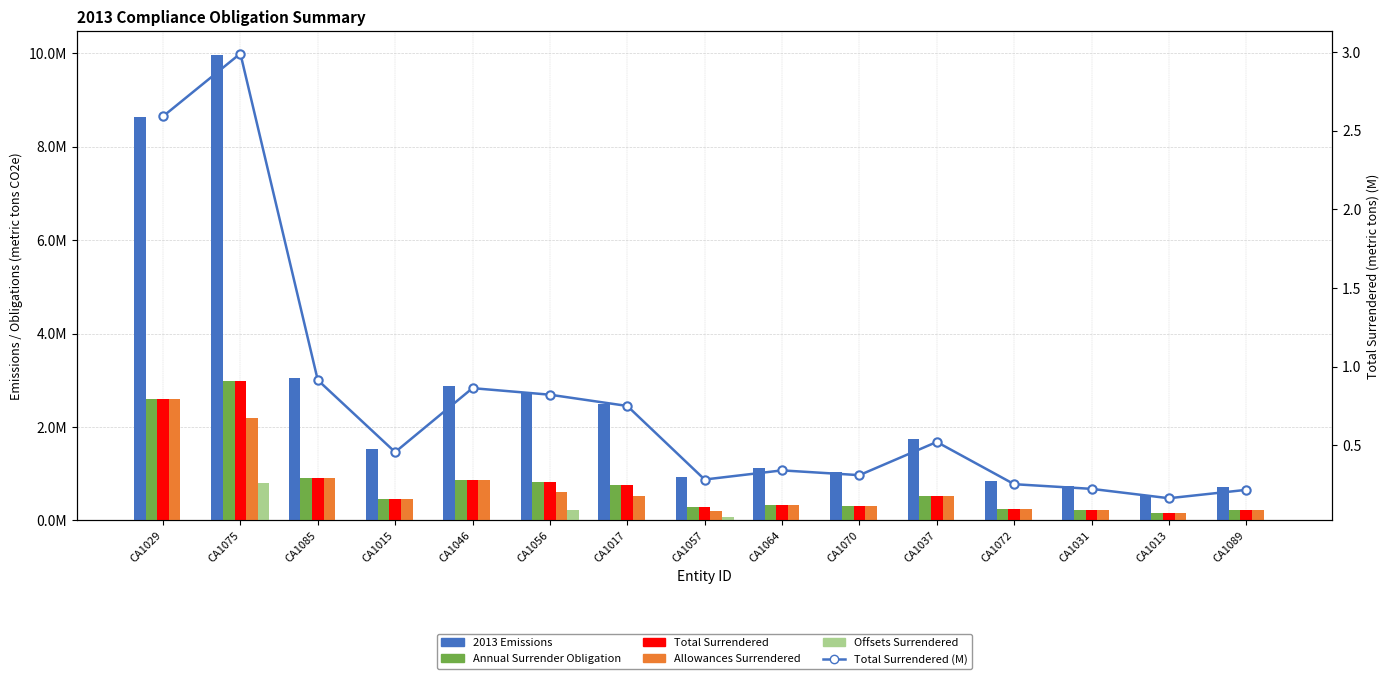

What is the difference between the maximum and minimum values in the Allowances Surrendered series?

2429322.0